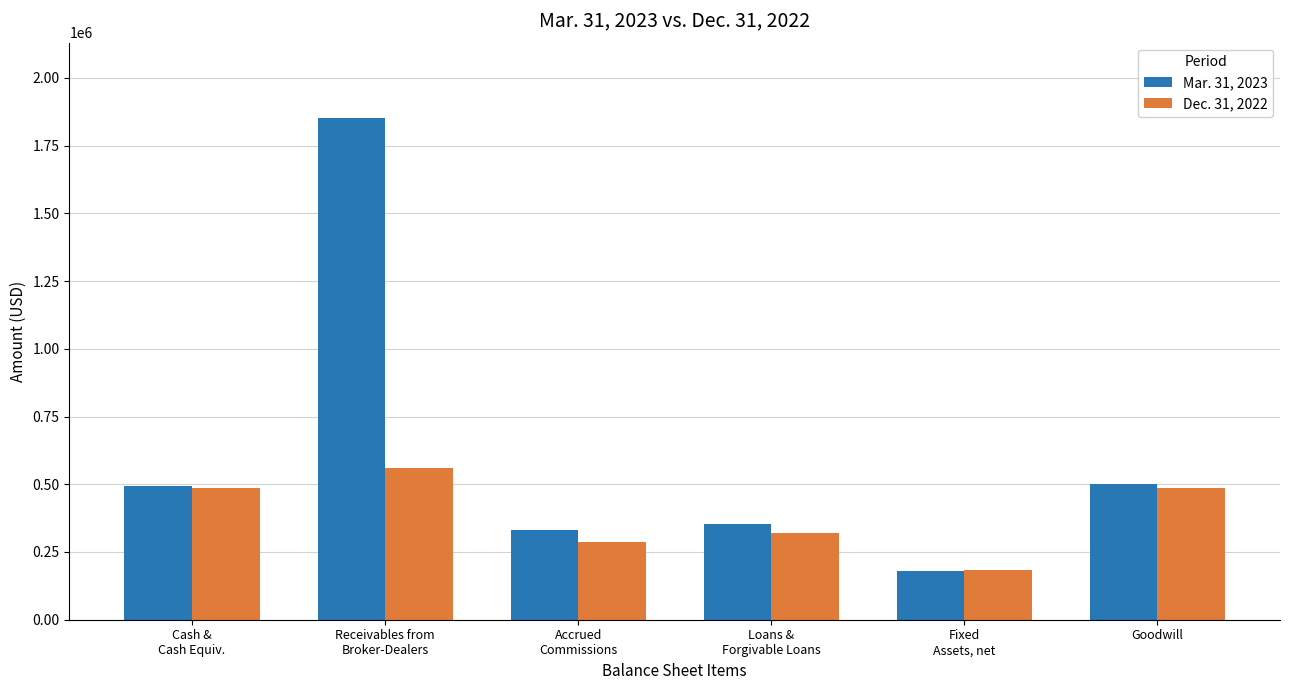

What is the minimum value for Mar. 31, 2023?

181059